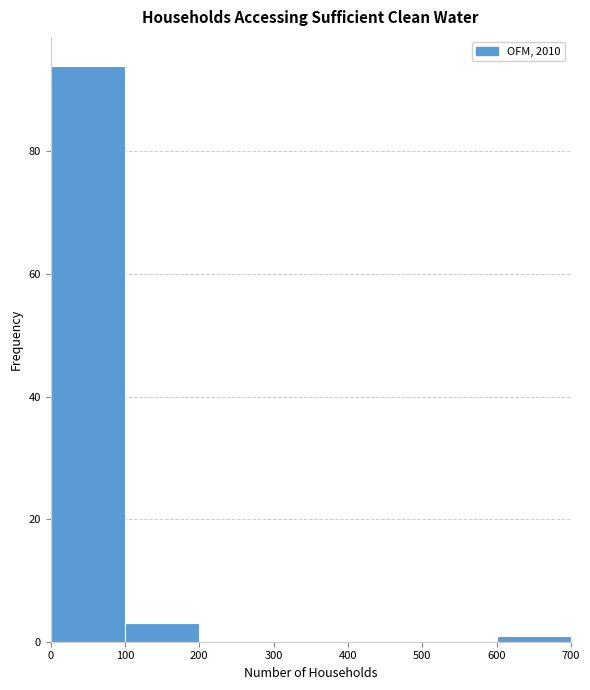

Which range on the x-axis has the tallest bar?

0 to 100